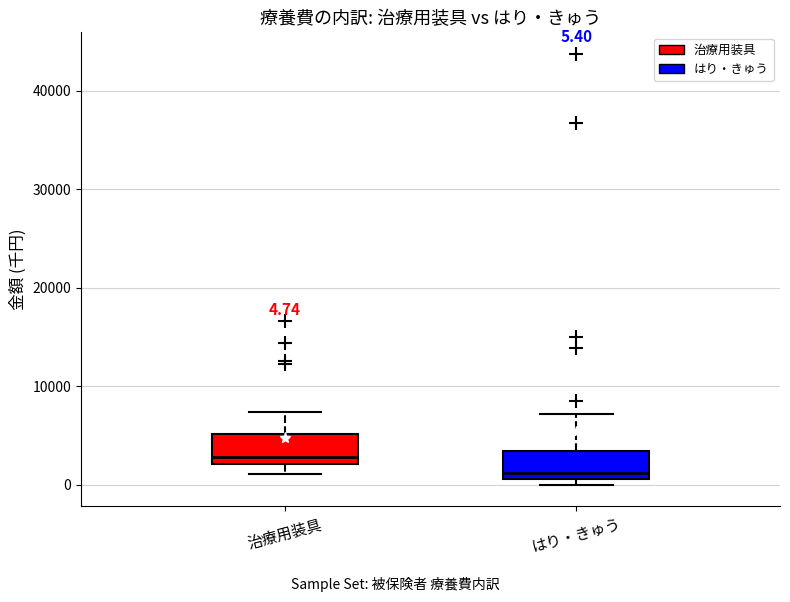

Which box's median line is the lowest?

はり・きゅう